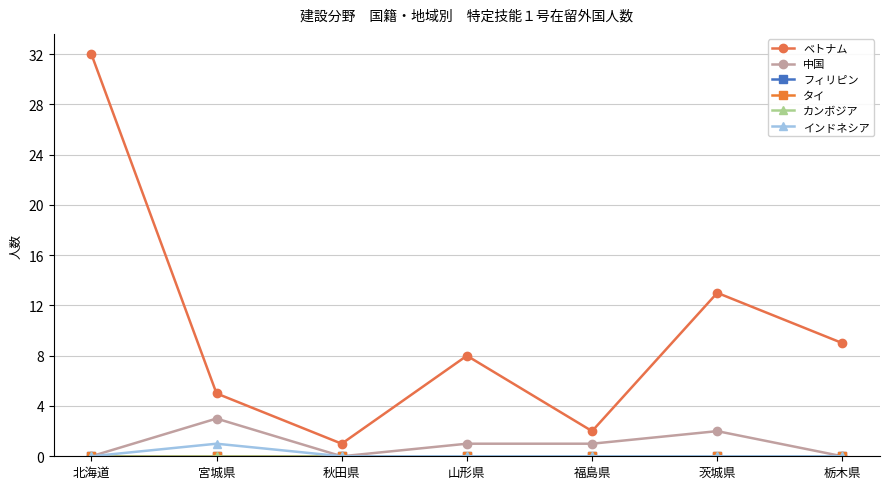

Is this an area chart (filled region under the line)?

No